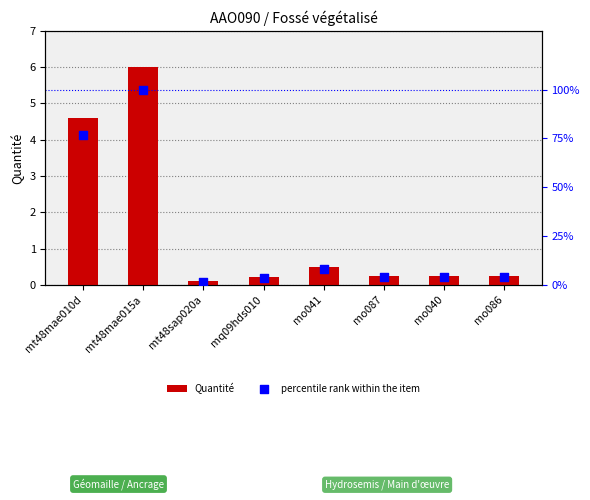

Which series contains the lowest Y value?

Quantité